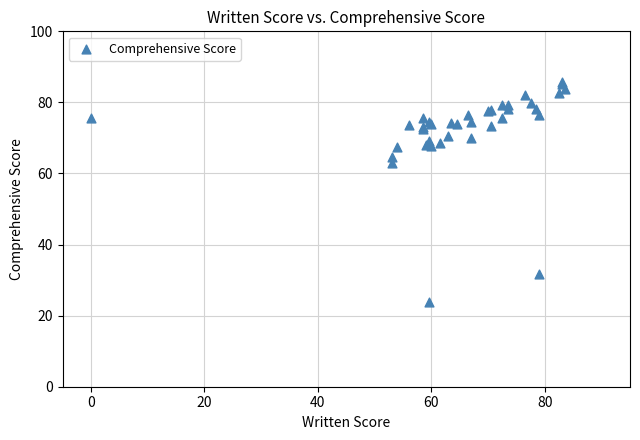

What Y value in the scatter plot is closest to 54?

63.1